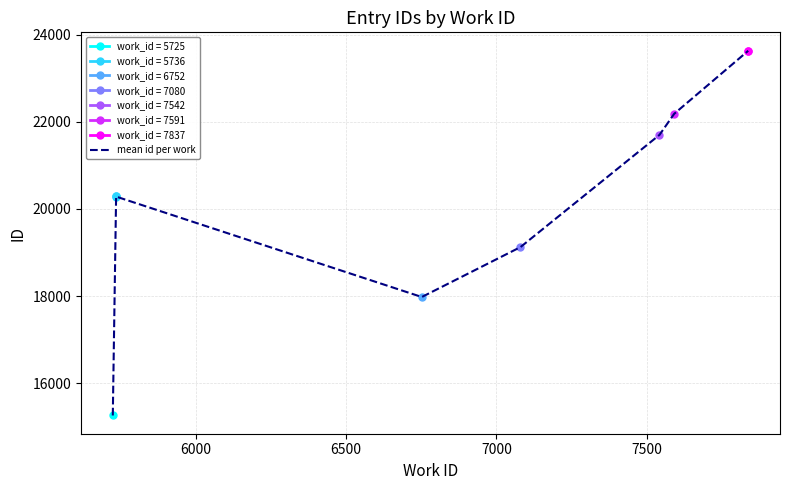

Reading left to right, list all the values displayed in this chart.

15259.0	20284.7	17979.0	19125.0	21701.0	22186.0	23632.5